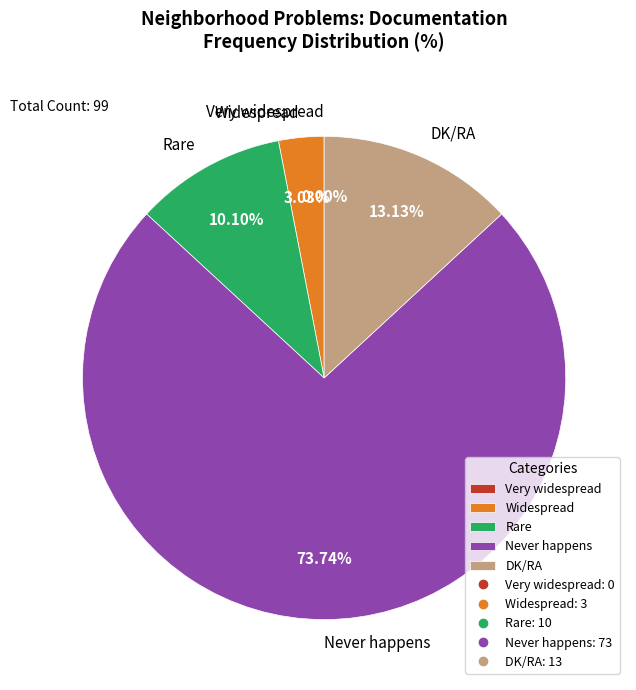

What percentage is the Rare slice, to the nearest percent?

10%